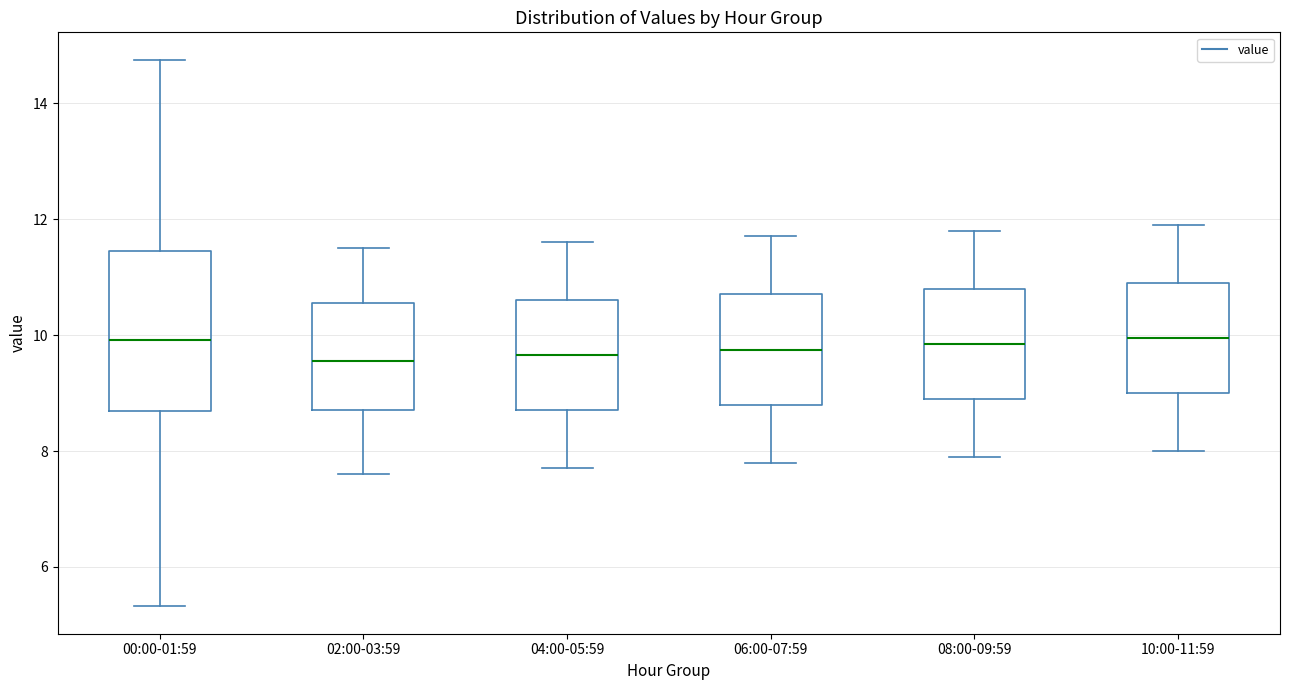

Reading left to right, read every box against the y-axis: the position of its median line, the range the box covers, and the ends of its whiskers. The values are not printed on the chart, so give them approximately, as read against the axis.

00:00-01:59: median 10.0, box 8.6 to 11.4, whiskers 5.4 to 14.8
02:00-03:59: median 9.6, box 8.8 to 10.6, whiskers 7.6 to 11.6
04:00-05:59: median 9.6, box 8.8 to 10.6, whiskers 7.8 to 11.6
06:00-07:59: median 9.8, box 8.8 to 10.8, whiskers 7.8 to 11.8
08:00-09:59: median 9.8, box 9.0 to 10.8, whiskers 8.0 to 11.8
10:00-11:59: median 10.0, box 9.0 to 11.0, whiskers 8.0 to 12.0